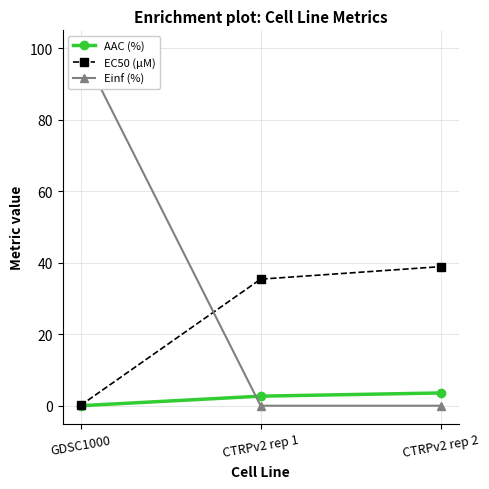

Reading left to right, extract all data points from this chart.

AAC (%): 0.0	2.7	3.6
EC50 (µM): 0.1	35.4	38.9
Einf (%): 100.0	0.0	0.0